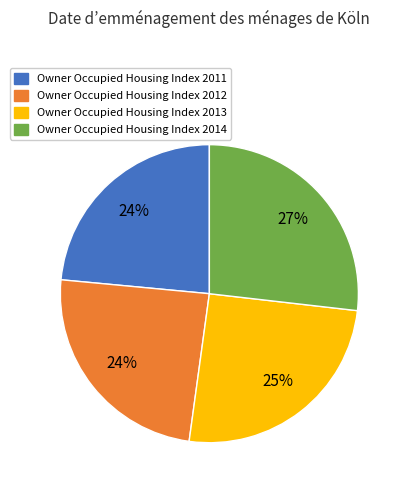

Count the number of slices in the pie.

4